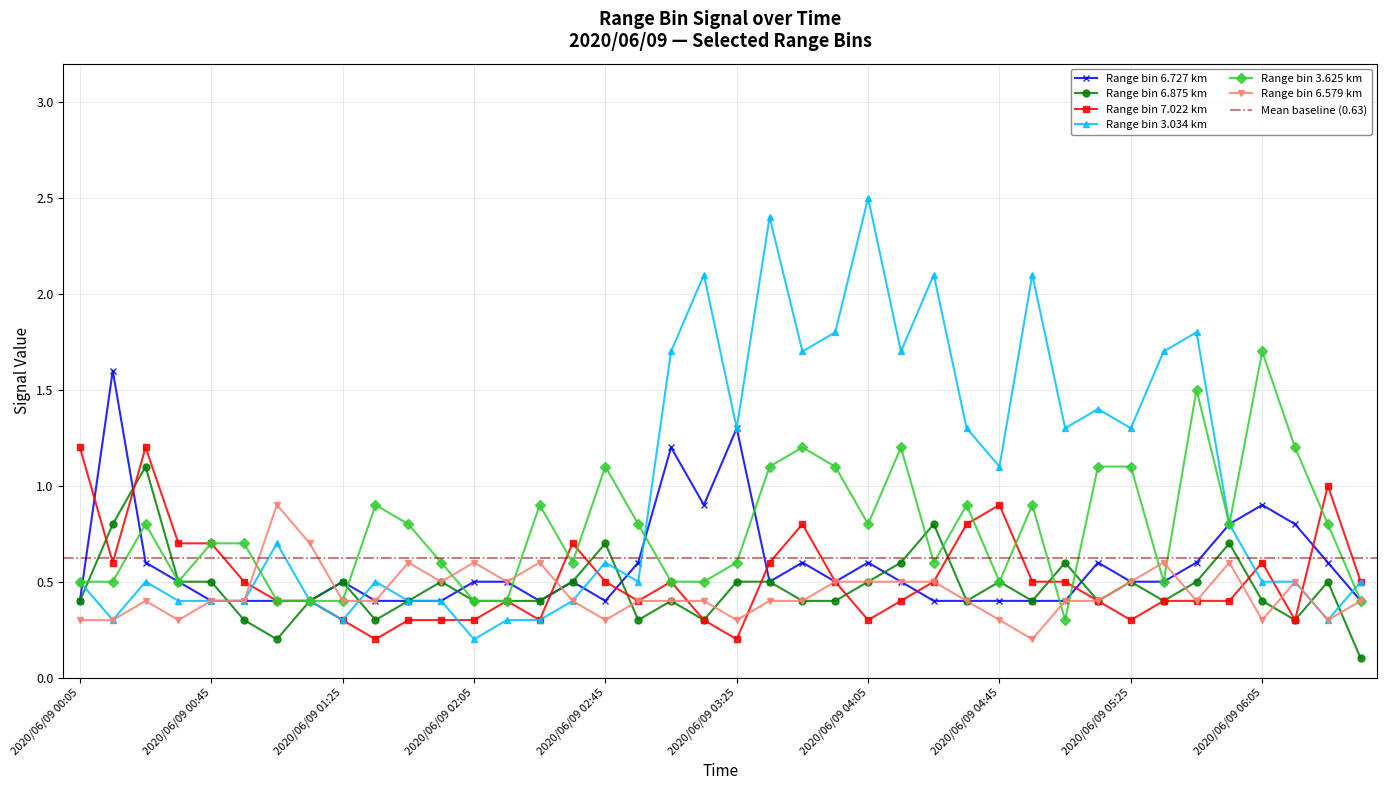

Is the value of 3.034 at 2020/06/09 04:35 greater than the value of 6.579 at 2020/06/09 02:35?

Yes